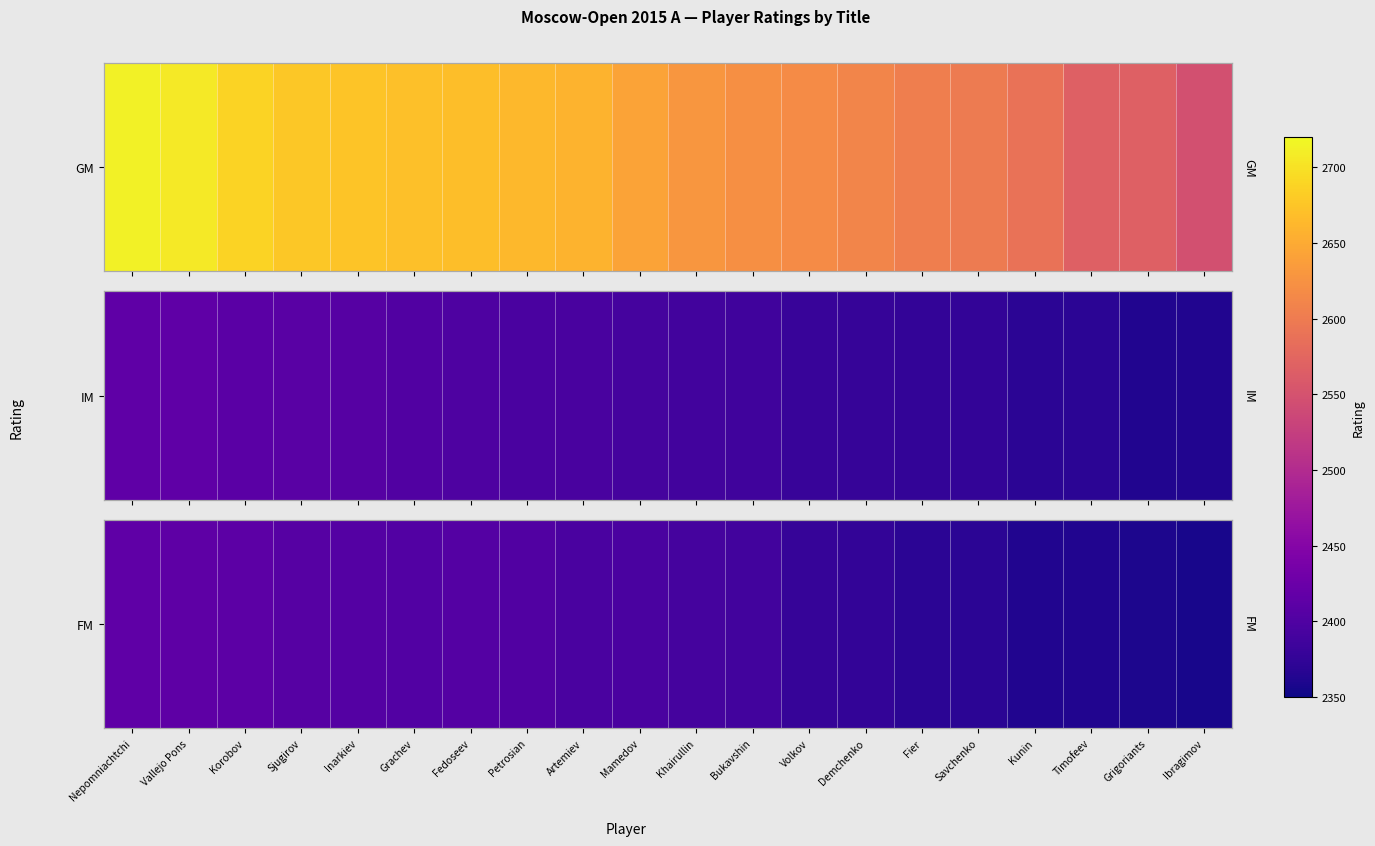

What is the ratio of the value at Demchenko to the value at Khairullin?

1.0